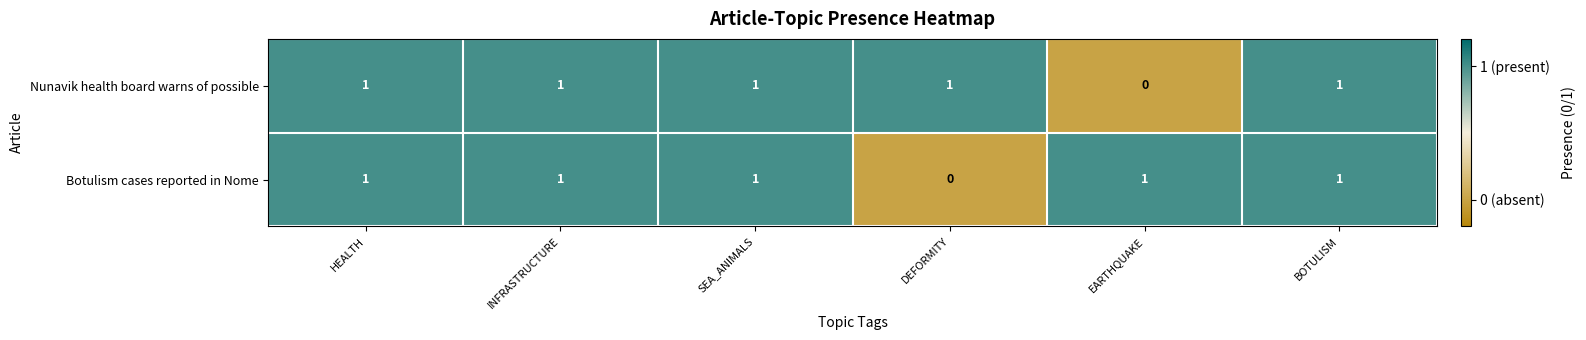

Is it true that Botulism cases reported in Nome equals 1 at INFRASTRUCTURE?

True